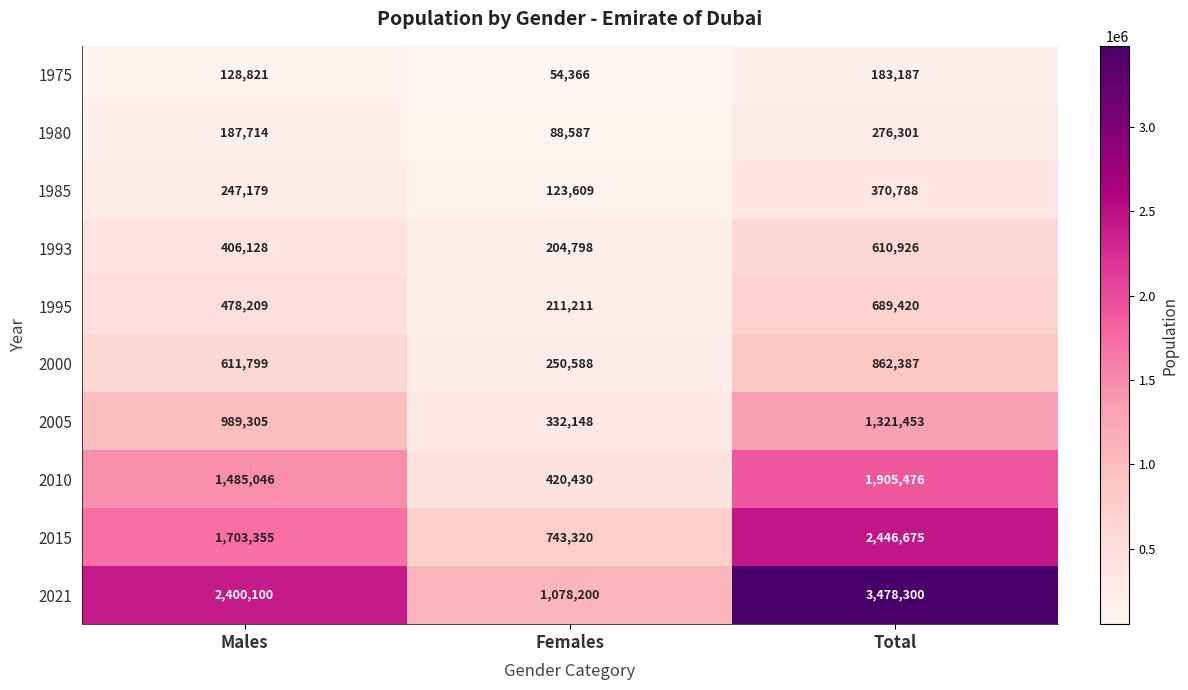

At which category does the chart reach its peak across all series?

Total